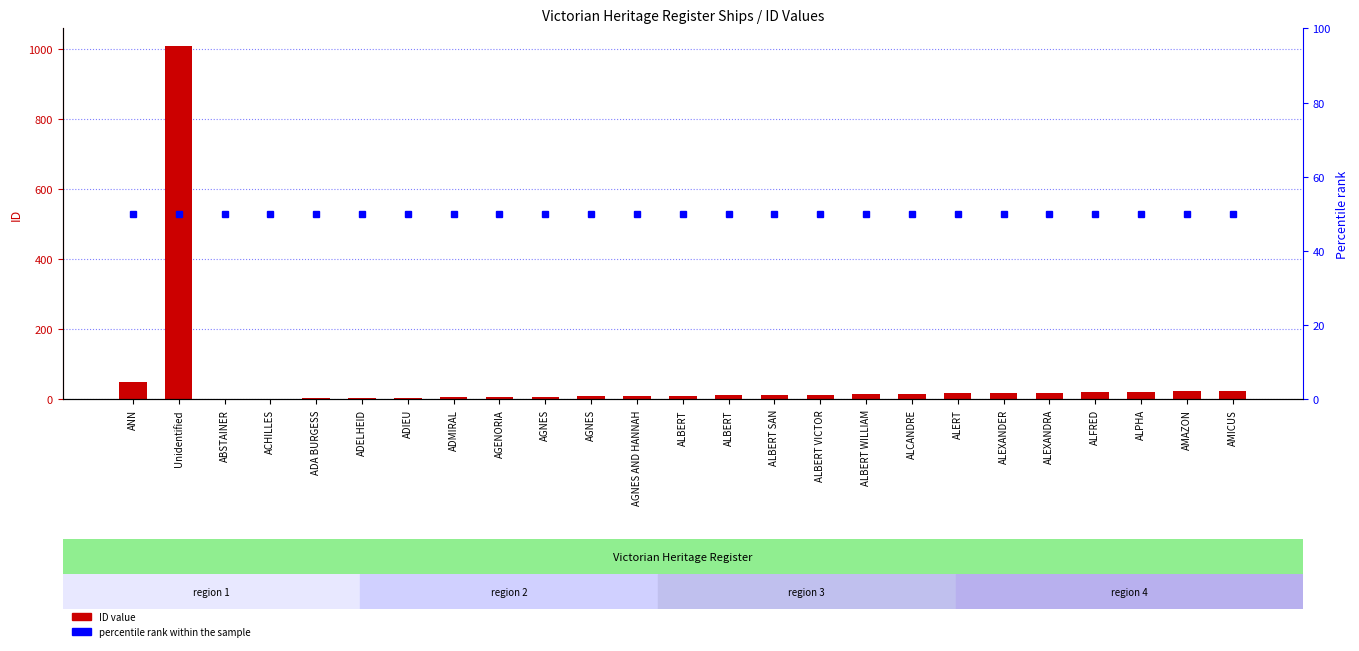

True or false: the data shows 5 at ALFRED.

False